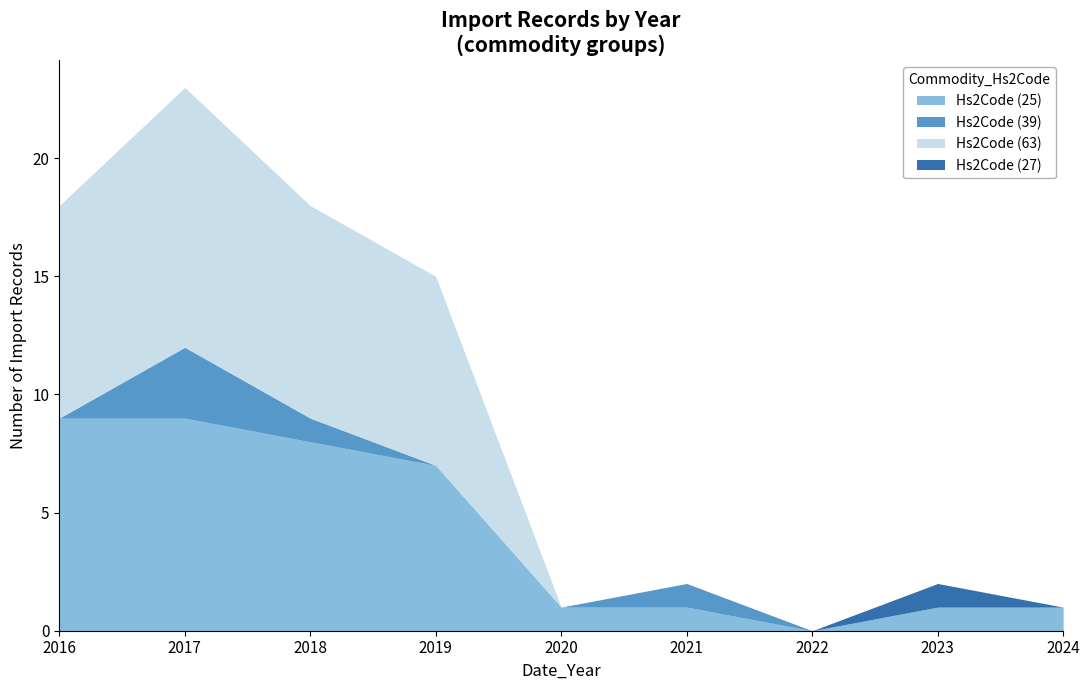

The value of Hs2Code (25) at 2016 is 12. True or false?

False